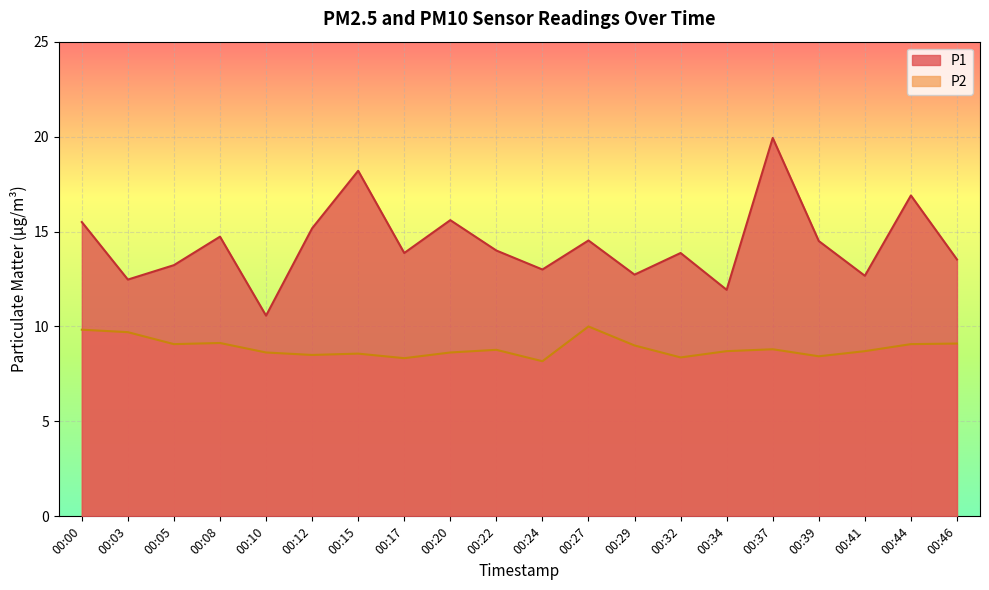

What is the minimum value for P2?

8.2